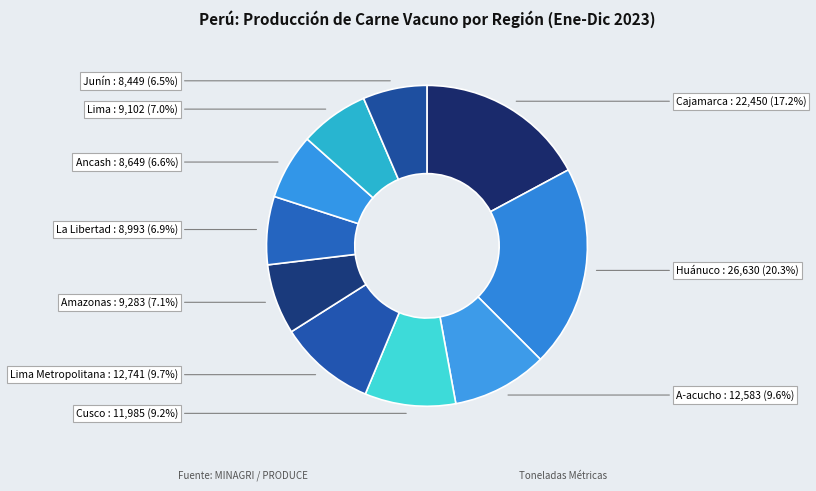

Which category has the biggest portion of the pie?

Huánuco